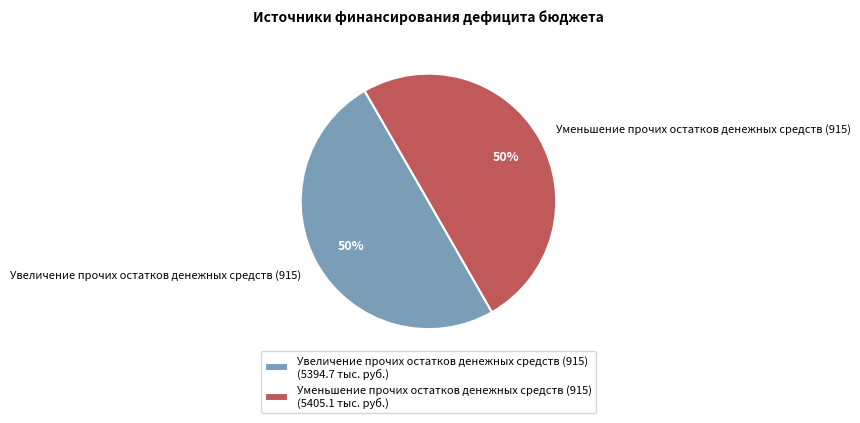

To the nearest percent, what is the average slice percentage?

50%